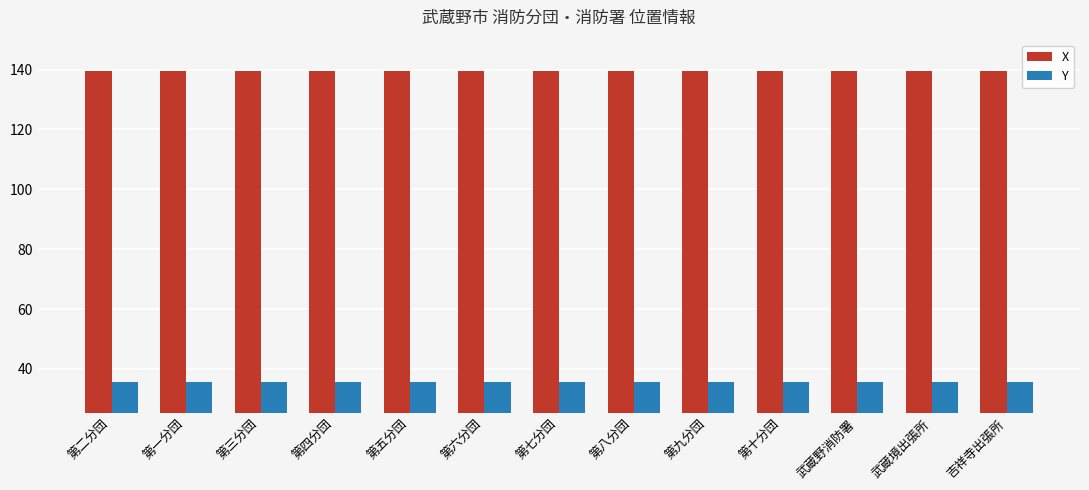

What is the value of the Y bar at the 4th from the left?

35.7